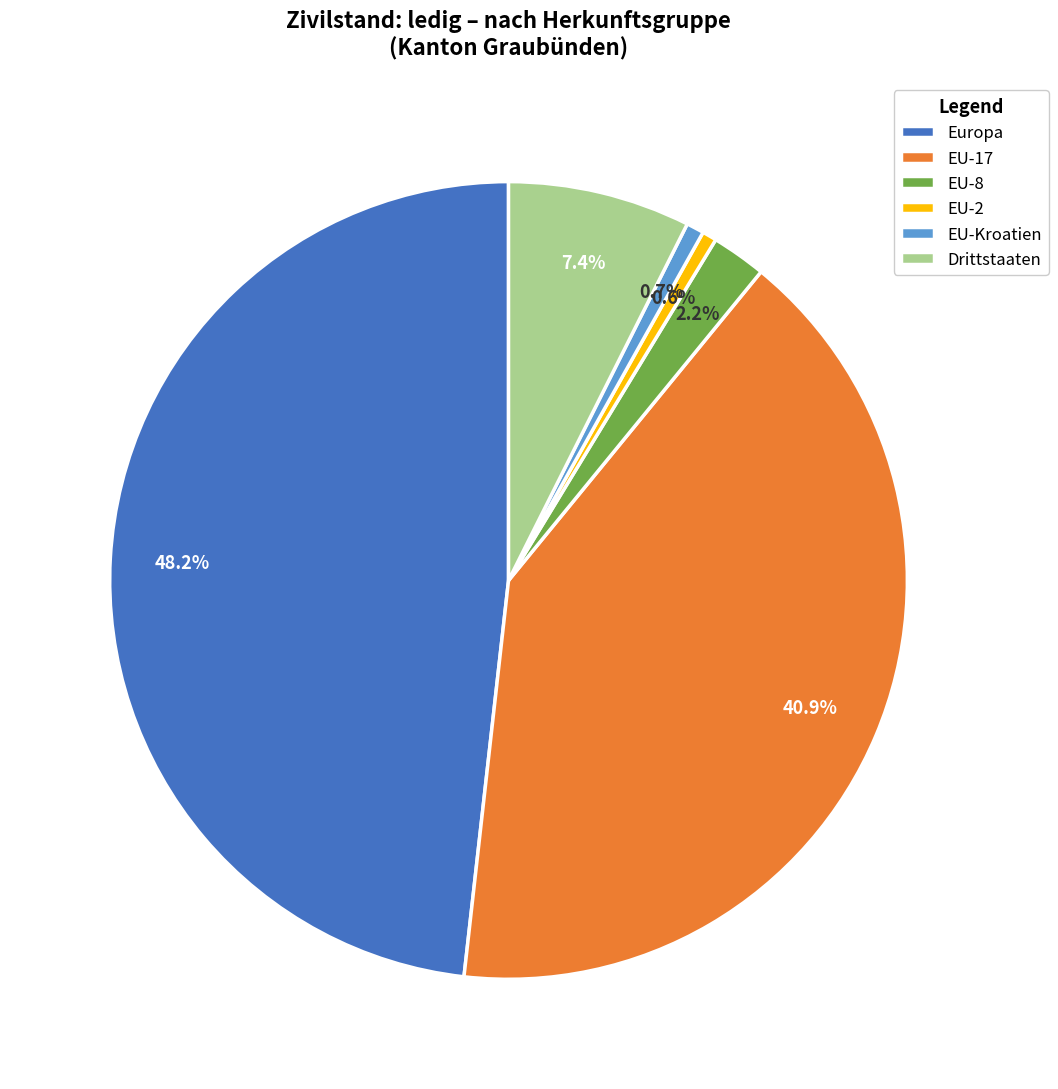

To the nearest percent, what is the difference between the EU-2 and EU-17 slice percentages?

40%